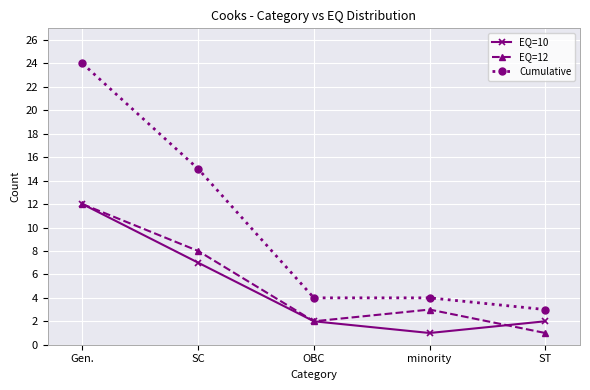

At which category is the sum across all series the highest?

Gen.